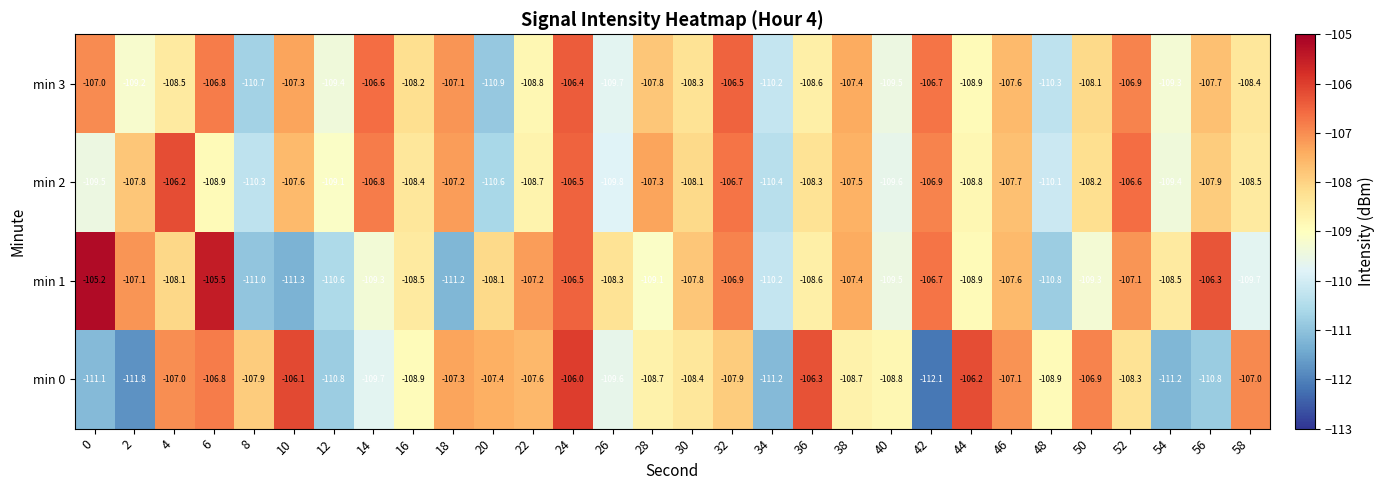

At which label is min 2 closest to -108?

30